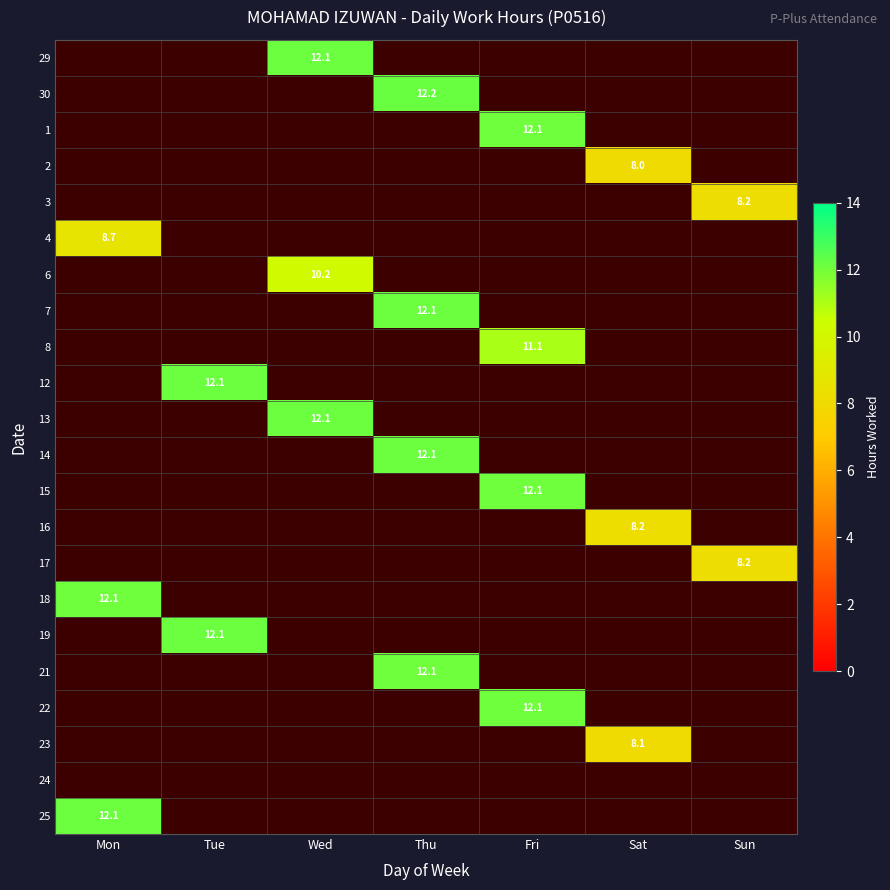

Is the value of 12 at Sun greater than the value of 15 at Sun?

No